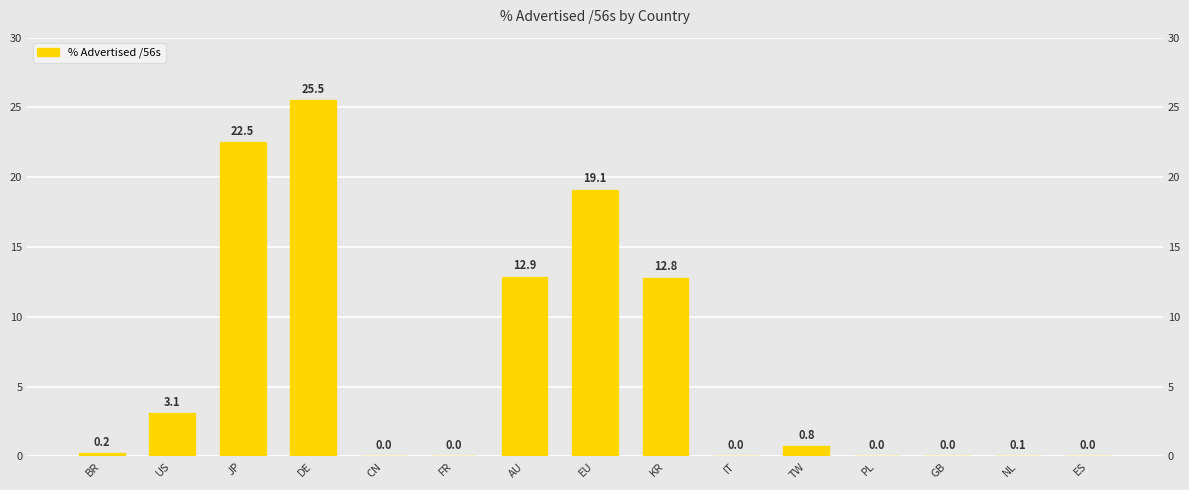

What position from the right is ES?

1